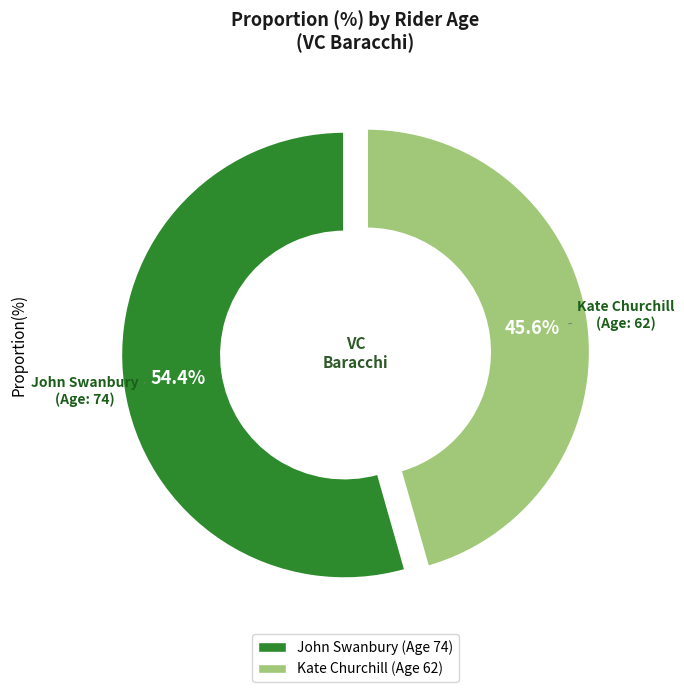

Is it true that Kate Churchill is 34% of the pie?

False